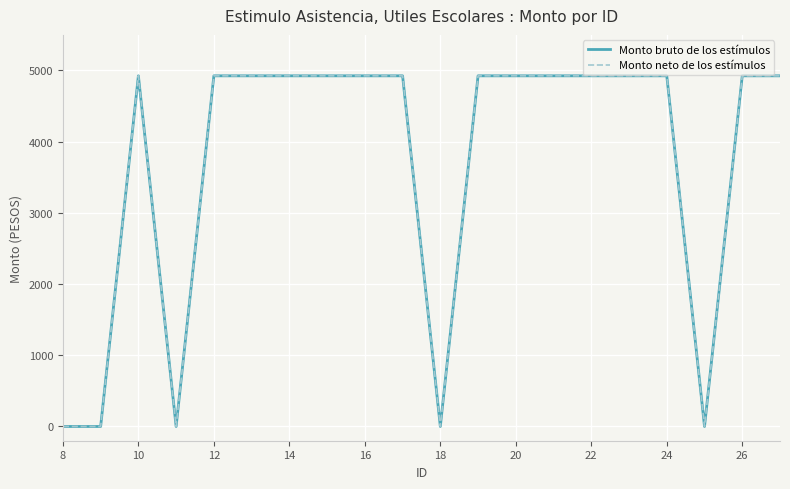

Does the chart display data point markers on the line(s)?

No